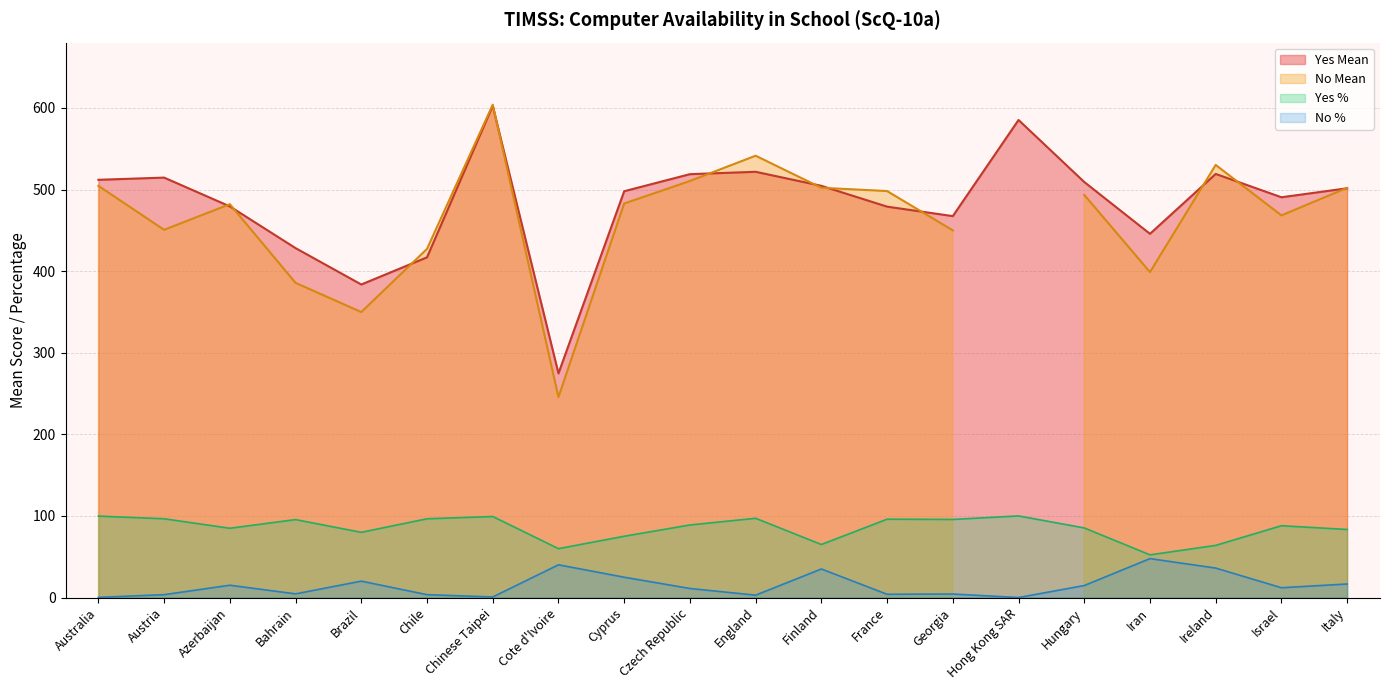

True or false: Yes Mean and No % intersect in this chart.

False